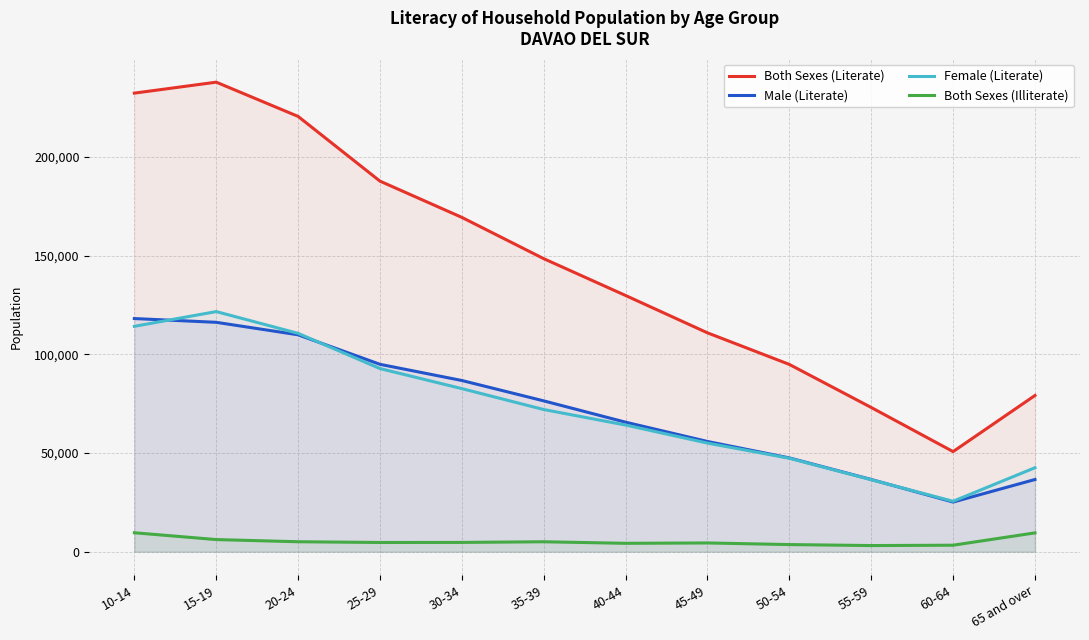

What is the difference between the Male (Literate) values at 20-24 and 55-59?

73281